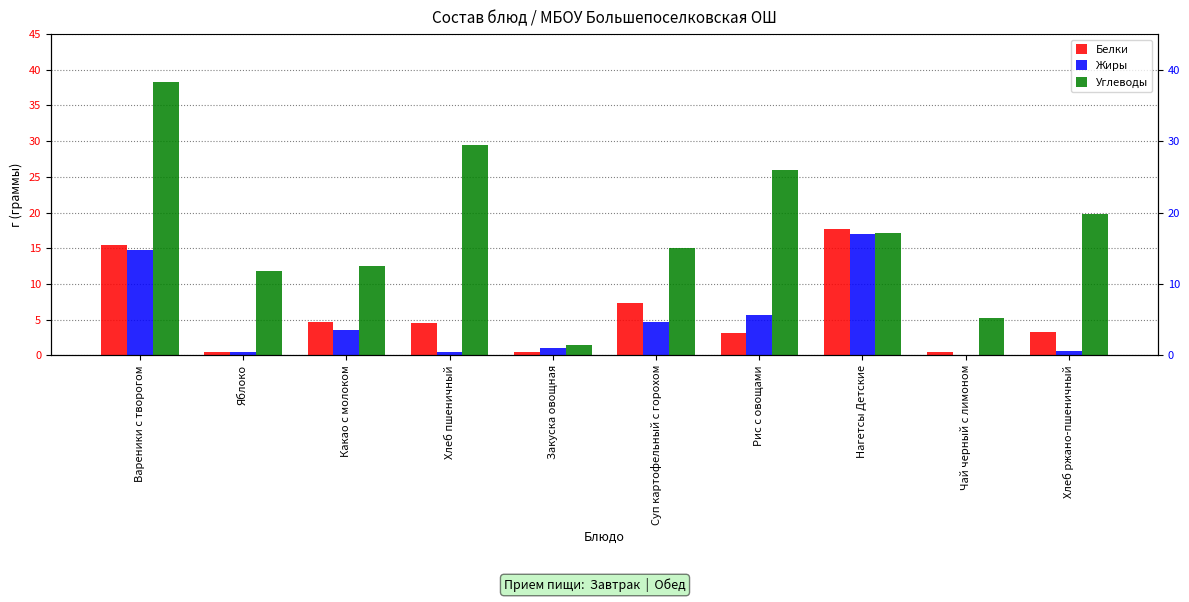

What is the sum of all Белки values?

57.7